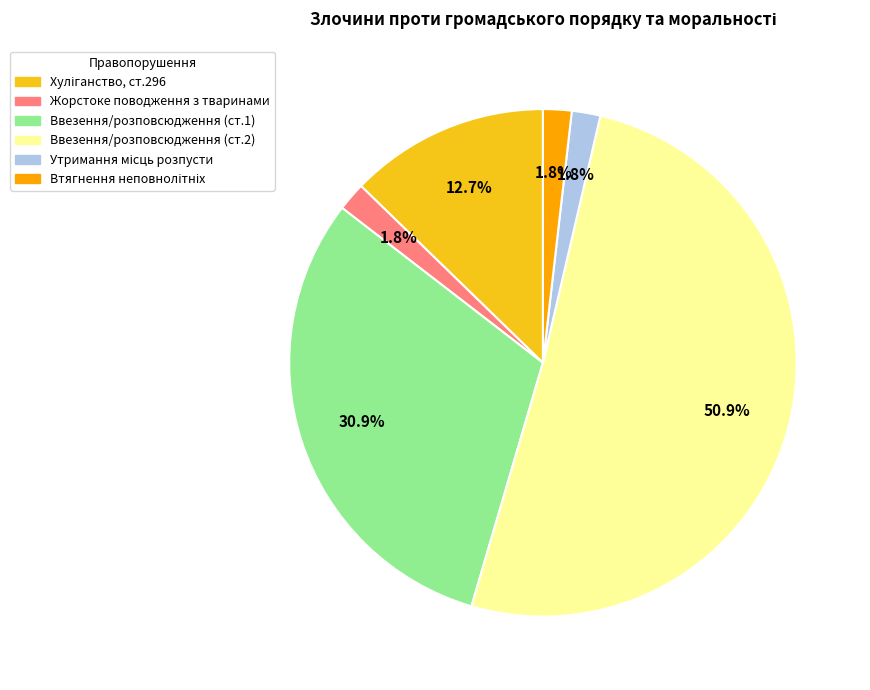

Count the number of slices in the pie.

6